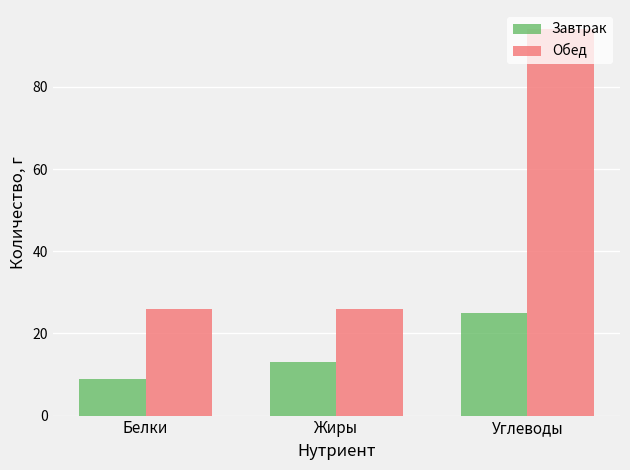

What are all the series names shown in the legend?

Завтрак, Обед